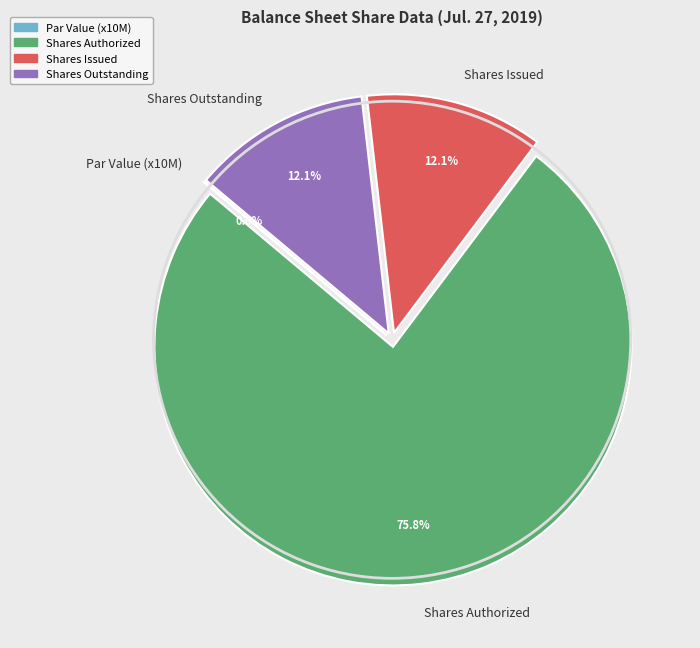

What is the largest slice in the pie chart?

Shares Authorized